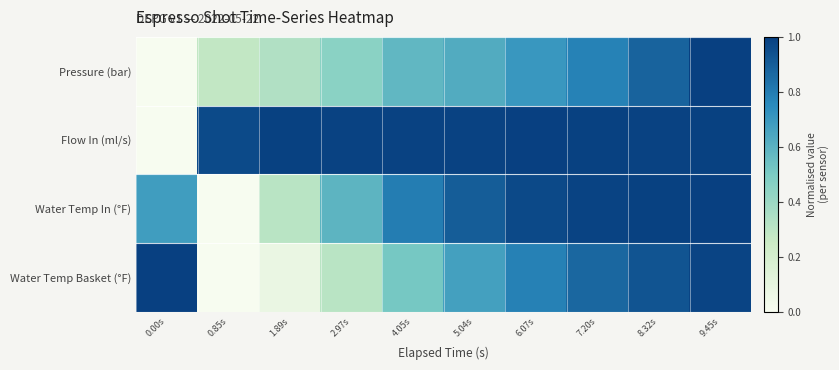

Reading left to right, what are all the values shown in this chart?

Pressure (bar): 0.00s=0.0	0.85s=0.3	1.89s=0.3	2.97s=0.5	4.05s=0.6	5.04s=0.6	6.07s=0.7	7.20s=0.8	8.32s=0.9	9.45s=1.0
Flow In (ml/s): 0.00s=0.0	0.85s=1.0	1.89s=1.0	2.97s=1.0	4.05s=1.0	5.04s=1.0	6.07s=1.0	7.20s=1.0	8.32s=1.0	9.45s=1.0
Water Temp In (°F): 0.00s=0.7	0.85s=0.0	1.89s=0.3	2.97s=0.6	4.05s=0.8	5.04s=0.9	6.07s=1.0	7.20s=1.0	8.32s=1.0	9.45s=1.0
Water Temp Basket (°F): 0.00s=1.0	0.85s=0.0	1.89s=0.1	2.97s=0.3	4.05s=0.5	5.04s=0.7	6.07s=0.8	7.20s=0.9	8.32s=0.9	9.45s=1.0